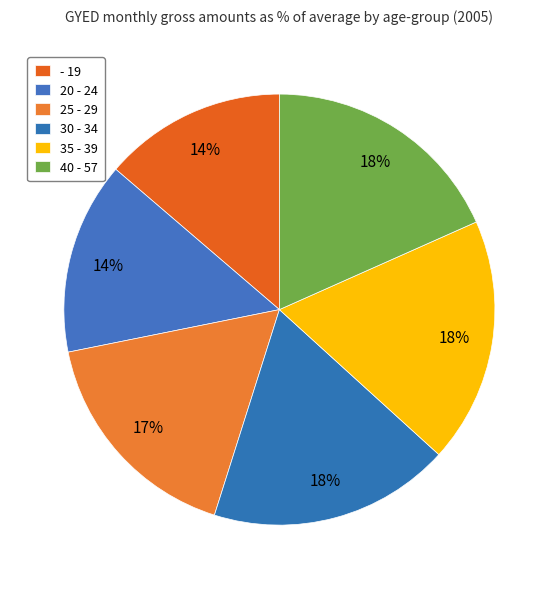

Which has a higher value, 20 - 24 or 40 - 57?

40 - 57